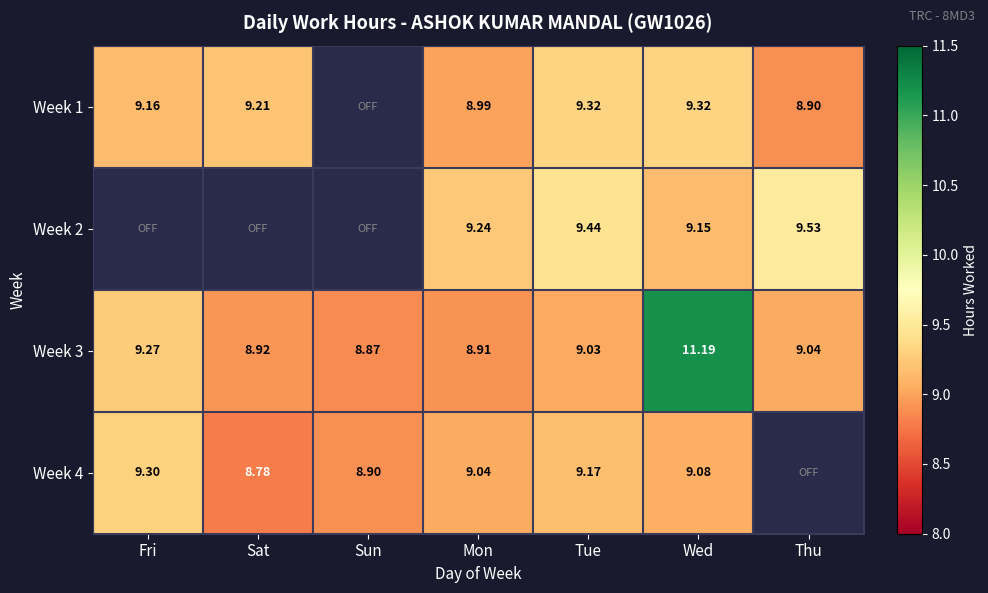

Is the value of Week 3 at Thu greater than the value of Week 1 at Thu?

Yes